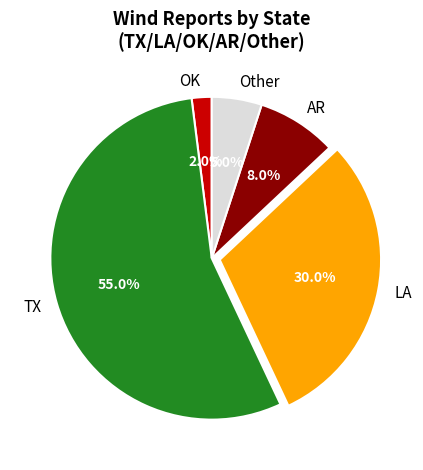

Rank the categories by value from highest to lowest.

TX, LA, AR, Other, OK